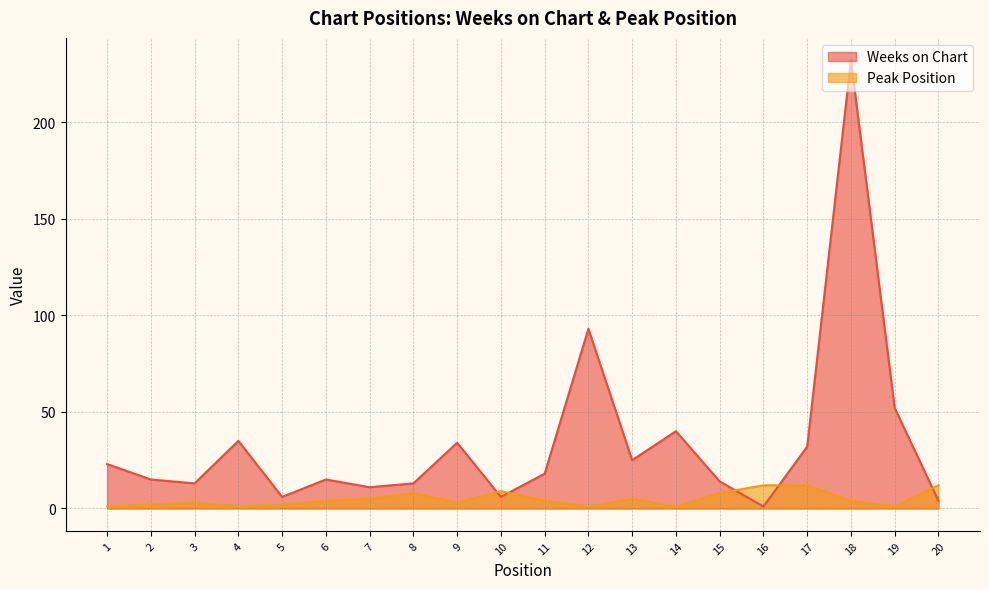

Reading left to right, list all the values displayed in this chart.

Weeks on Chart: 23	15	13	35	6	15	11	13	34	6	18	93	25	40	14	1	32	232	52	4
Peak Position: 1	2	3	1	2	4	5	8	3	9	4	1	5	1	8	12	12	4	1	12